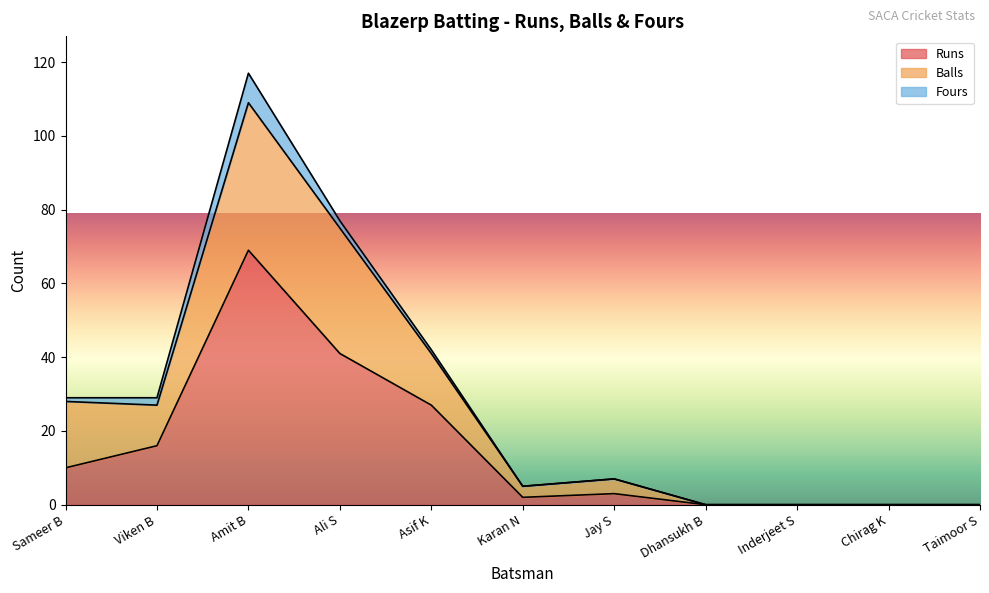

At which category is the sum across all series the highest?

Amit B